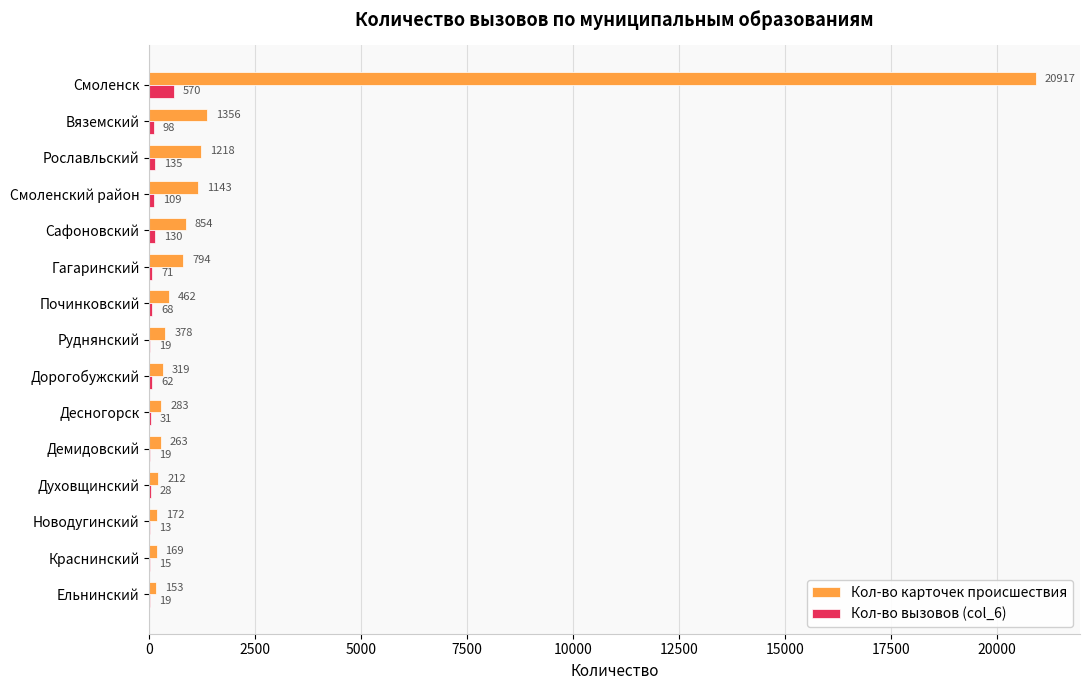

At which label does Кол-во вызовов (col_6) reach its peak?

Смоленск